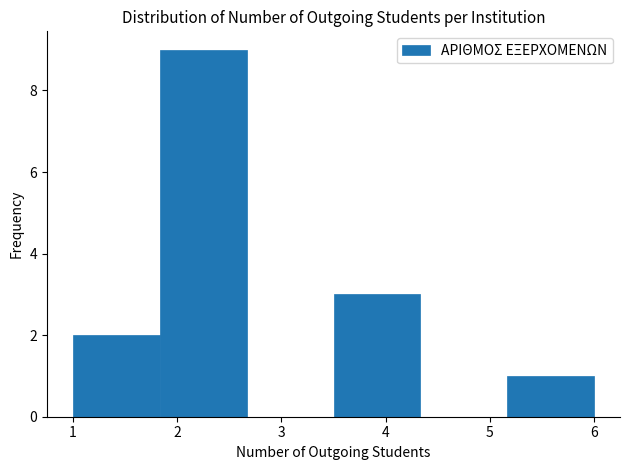

Reading left to right, list every bar in this chart as the range it spans on the x-axis followed by its height. Neither the bar edges nor the heights are printed on the chart, so give them approximately, as read against the axes.

1.0 to 1.8: 2
1.8 to 2.7: 9
2.7 to 3.5: 0
3.5 to 4.3: 3
4.3 to 5.2: 0
5.2 to 6.0: 1